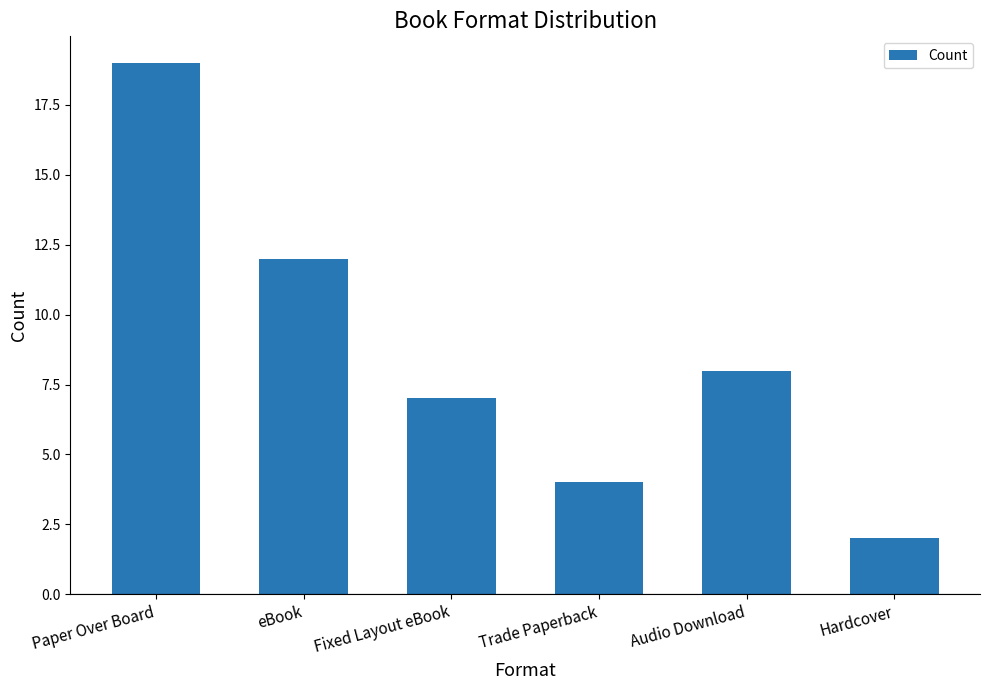

Rank the categories by value from lowest to highest.

Hardcover, Trade Paperback, Fixed Layout eBook, Audio Download, eBook, Paper Over Board